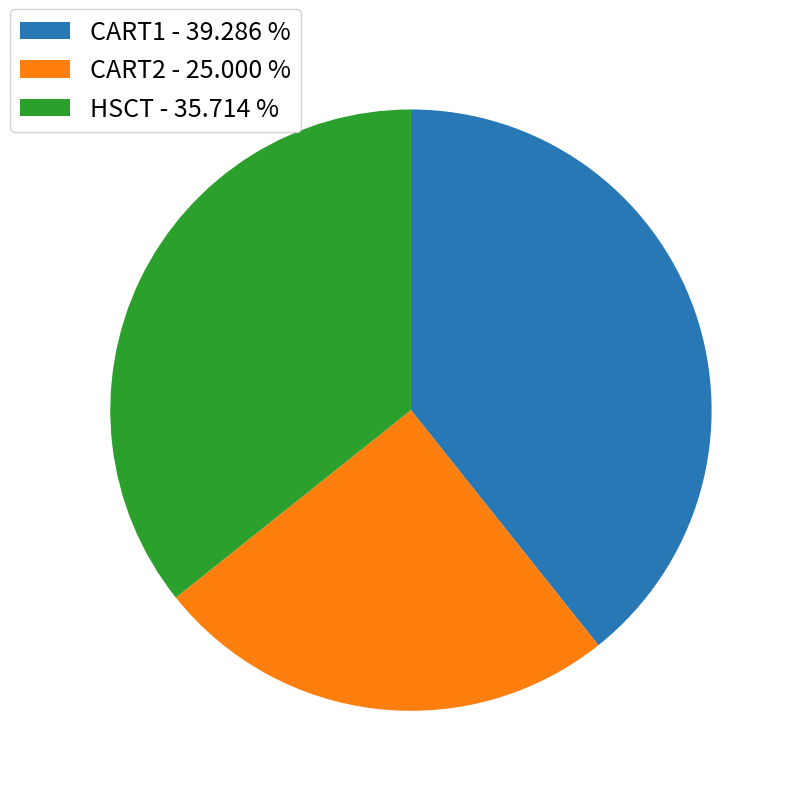

Which has a higher value, CART1 - 39.286 % or HSCT - 35.714 %?

CART1 - 39.286 %